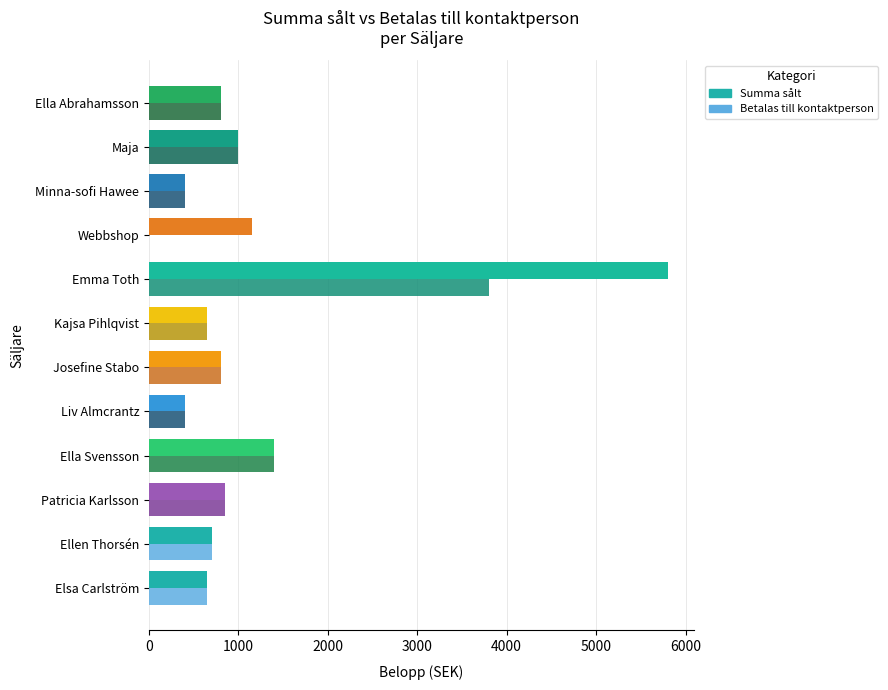

Between Ella Svensson and Webbshop, which series saw the biggest shift?

Betalas till kontaktperson